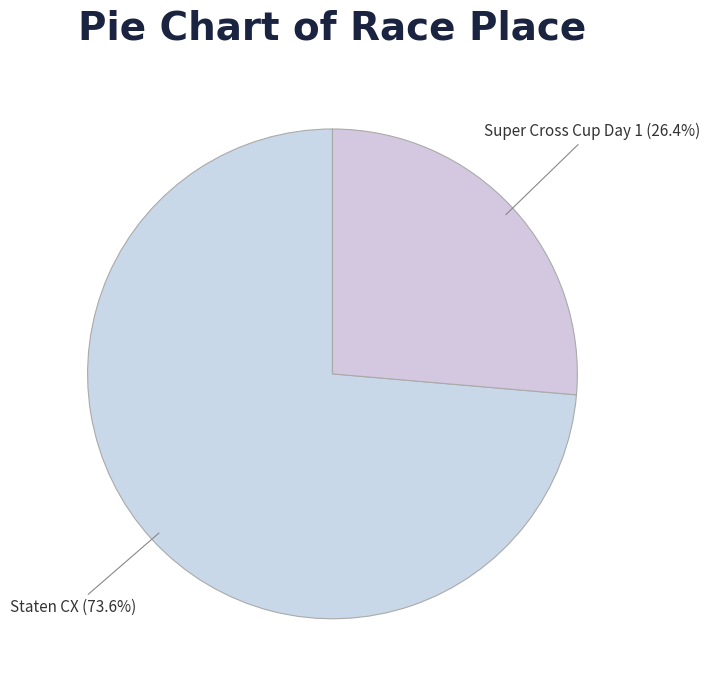

How many segments does this pie chart have?

2